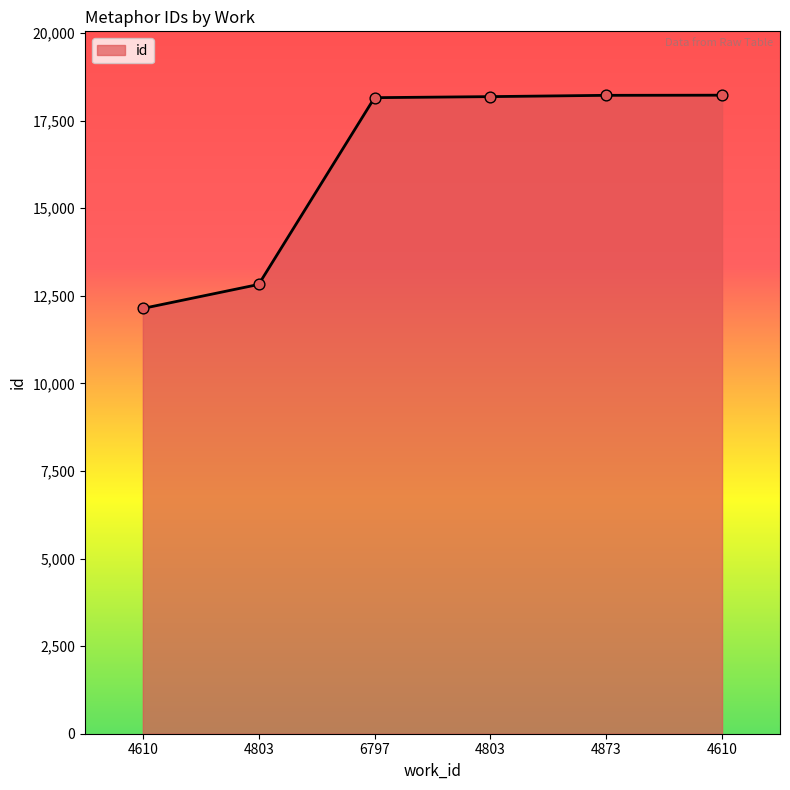

Between 6797 and 4873, which is larger?

4873